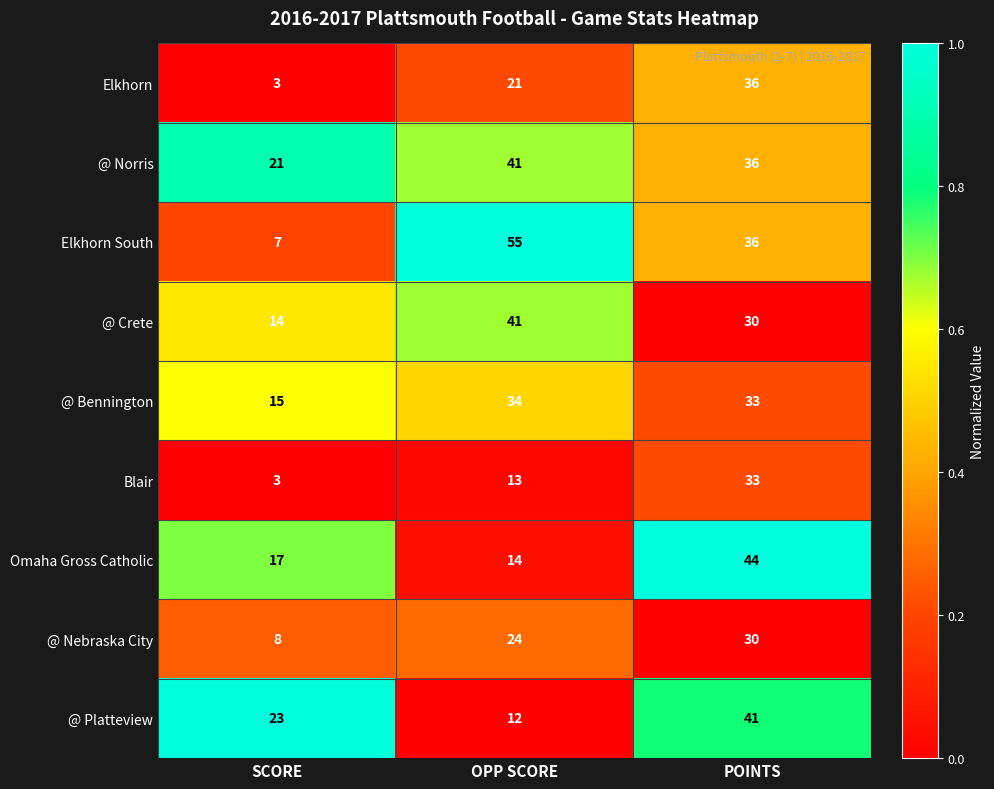

Reading right to left, what are all the values shown in this chart?

Elkhorn: 36	21	3
@ Norris: 36	41	21
Elkhorn South: 36	55	7
@ Crete: 30	41	14
@ Bennington: 33	34	15
Blair: 33	13	3
Omaha Gross Catholic: 44	14	17
@ Nebraska City: 30	24	8
@ Platteview: 41	12	23